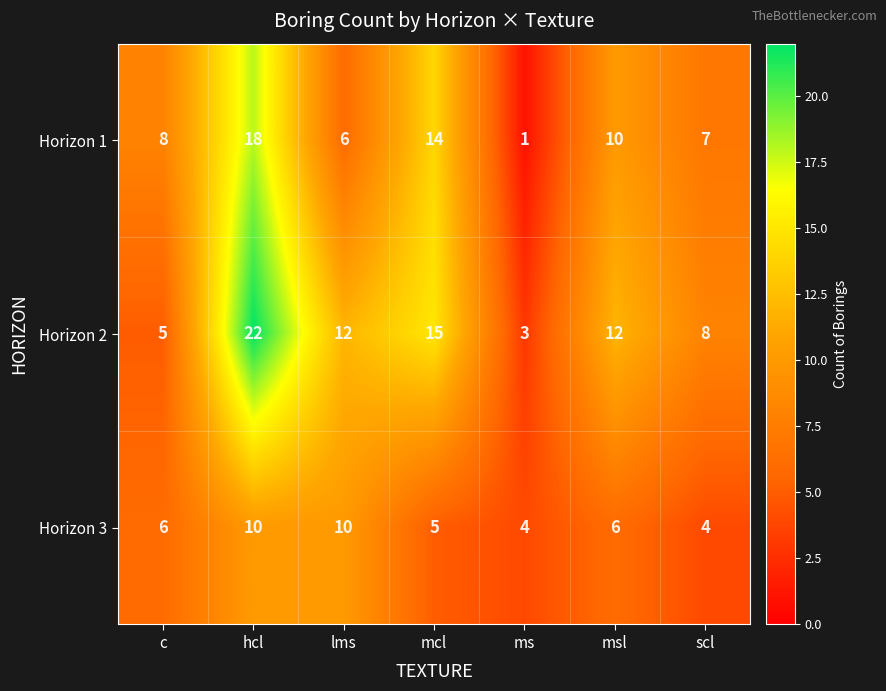

Which series changed the most between c and scl?

Horizon 2